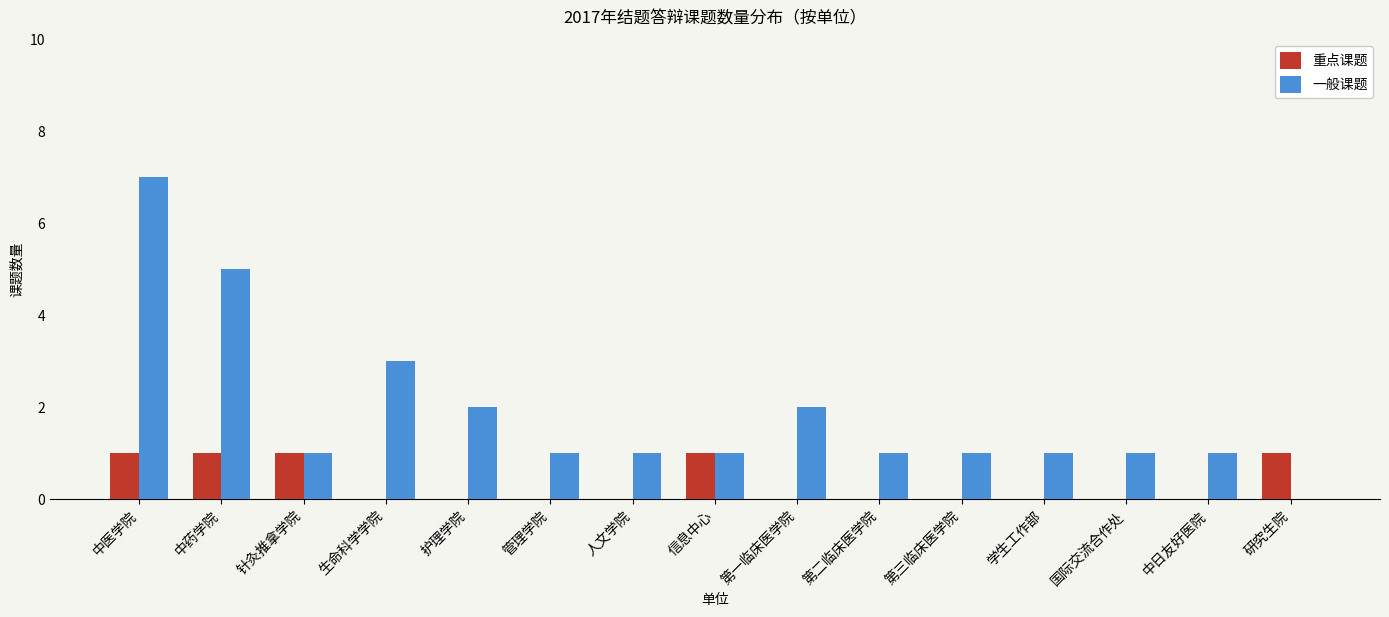

Which series has the largest range (max minus min)?

一般课题